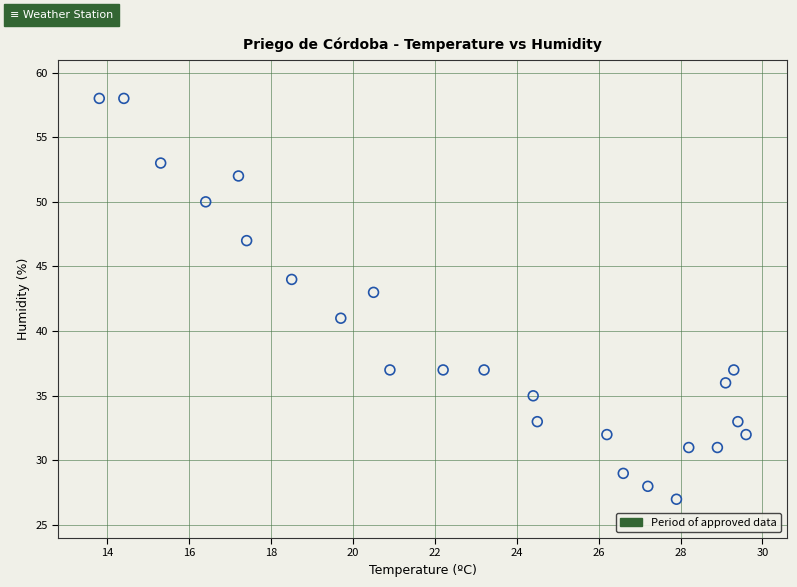

What is the range of Y values (max minus min)?

31